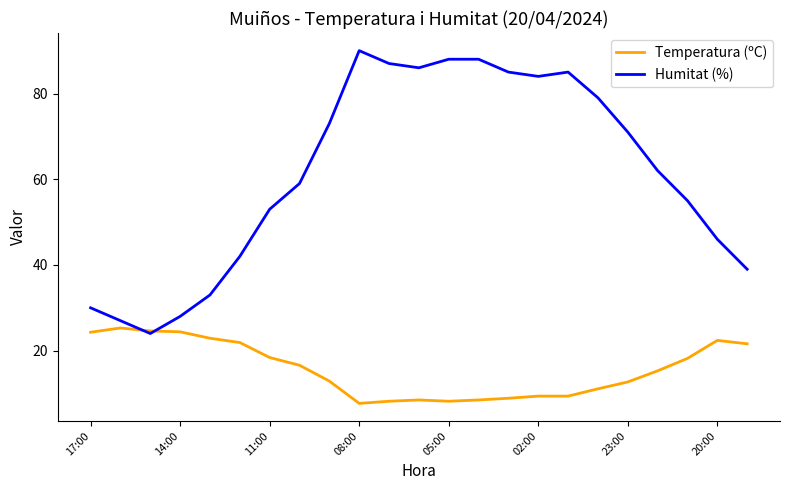

Does the chart have visible grid lines?

No